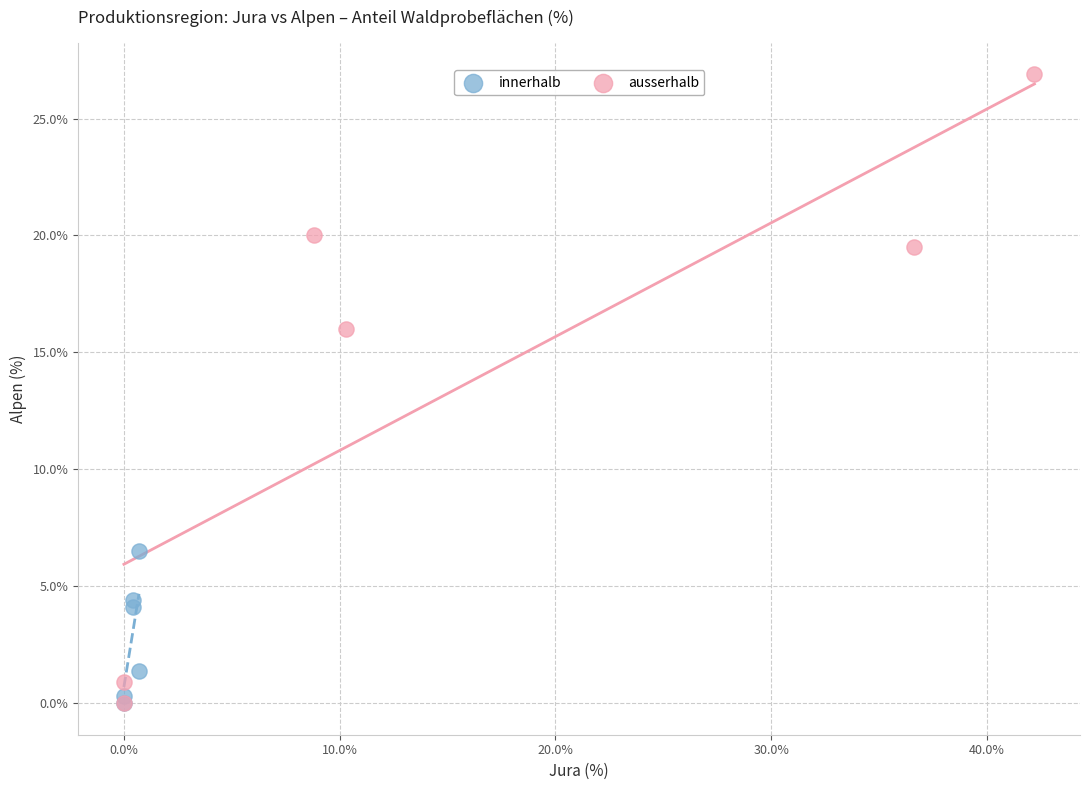

Which series has the widest spread of Y values?

ausserhalb